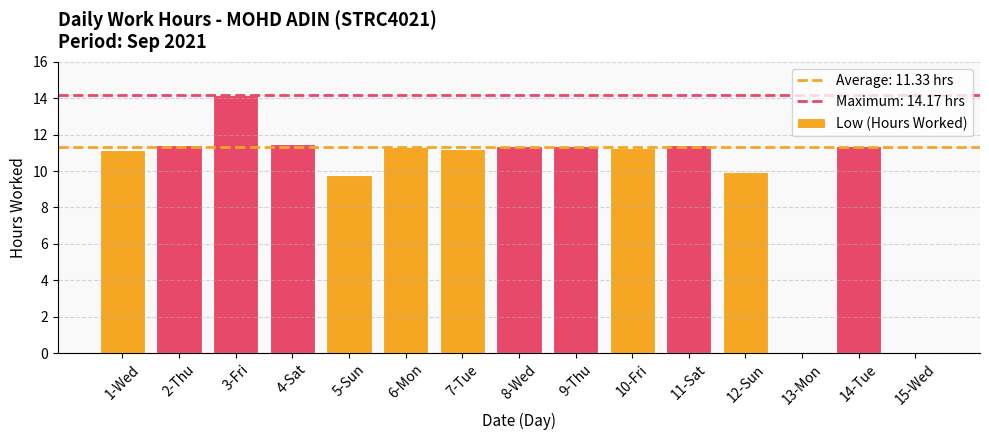

What is the sum of the values at 6-Mon and 10-Fri?

22.6